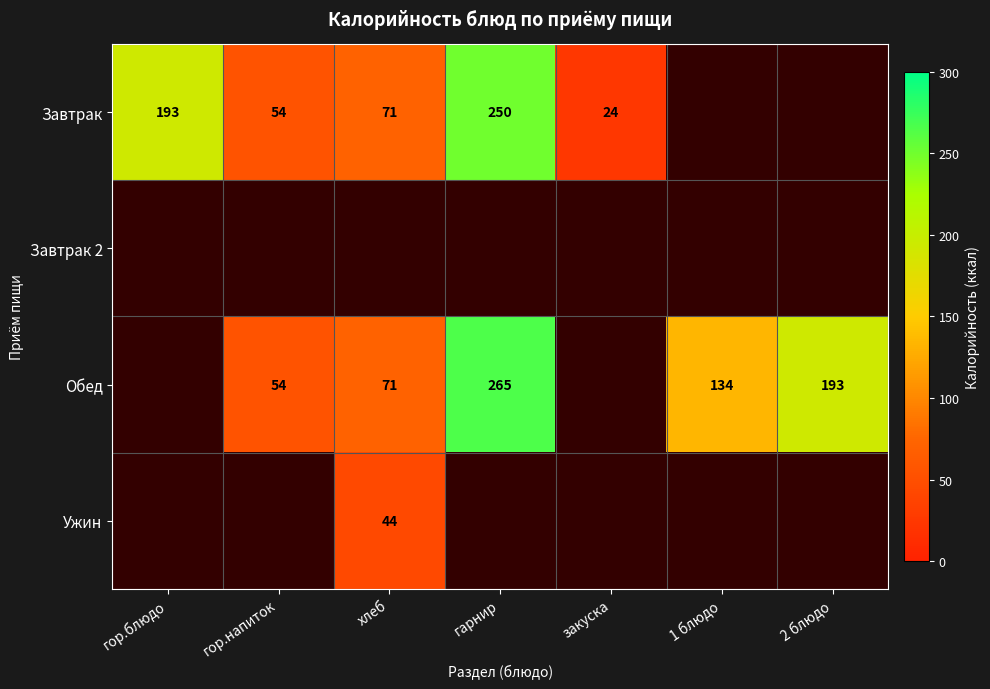

The value of Завтрак at хлеб is 71. True or false?

True